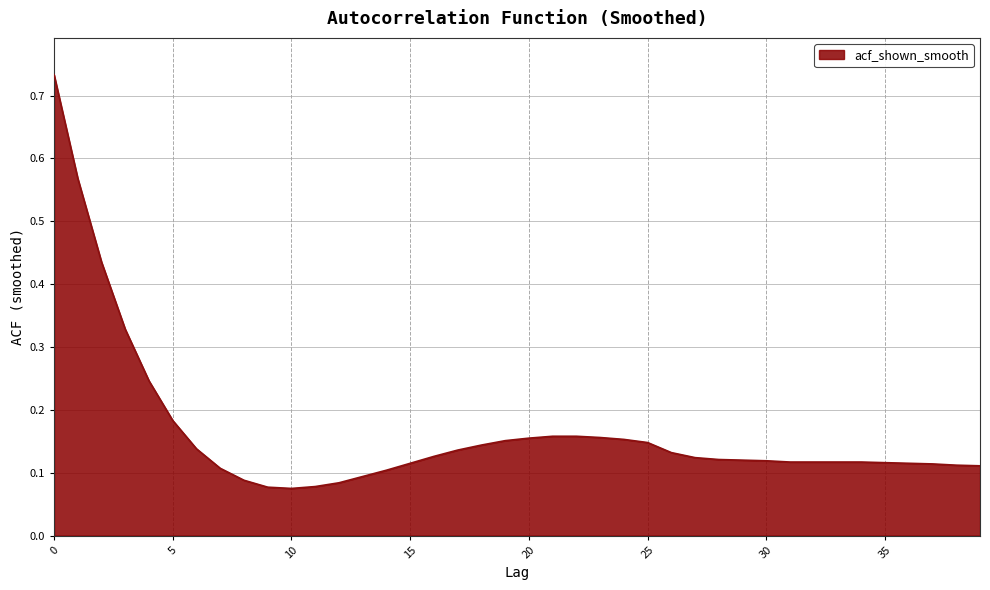

Count the number of data series in this chart.

1